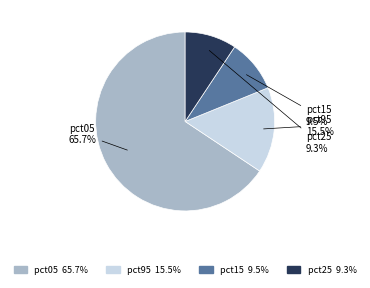

How much of the chart is everything except pct95?

84.5%